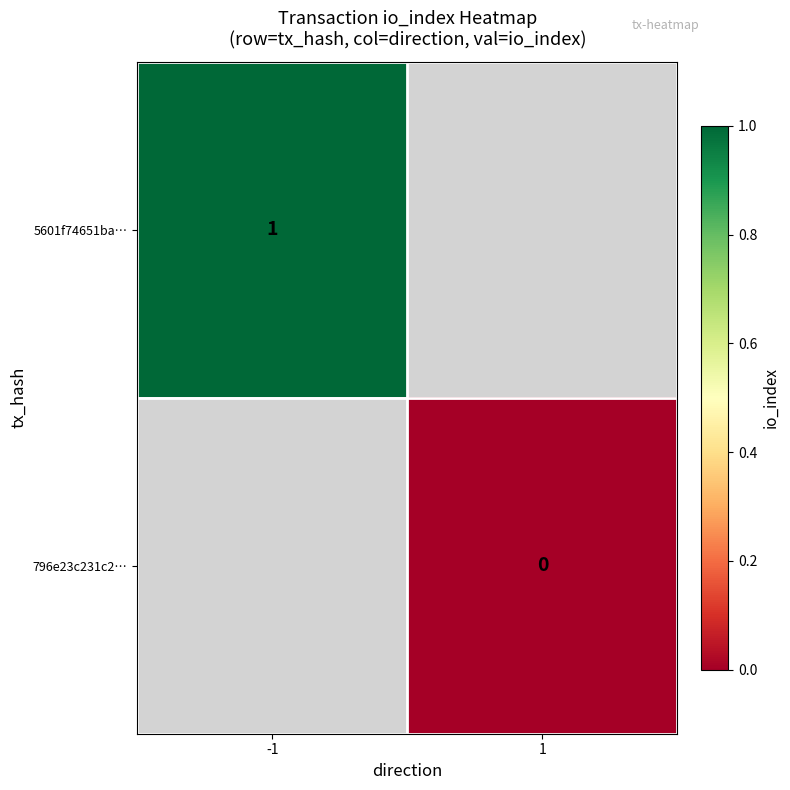

How many series are shown in this chart?

2